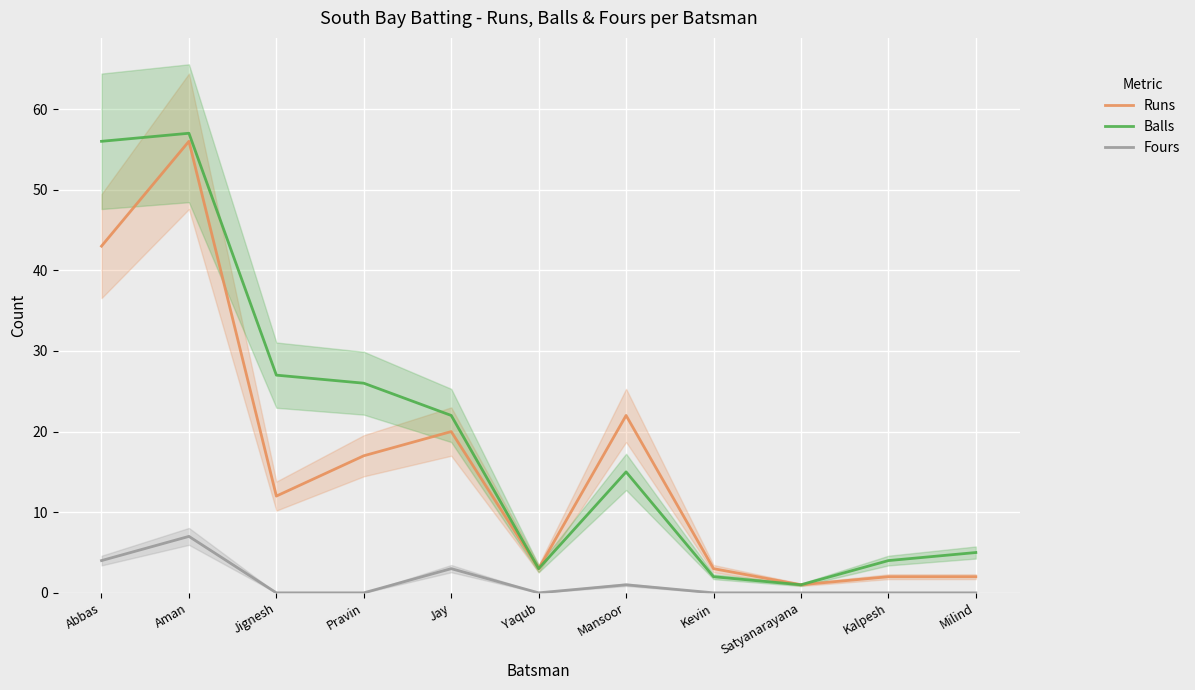

Read the Runs value at Abbas.

43